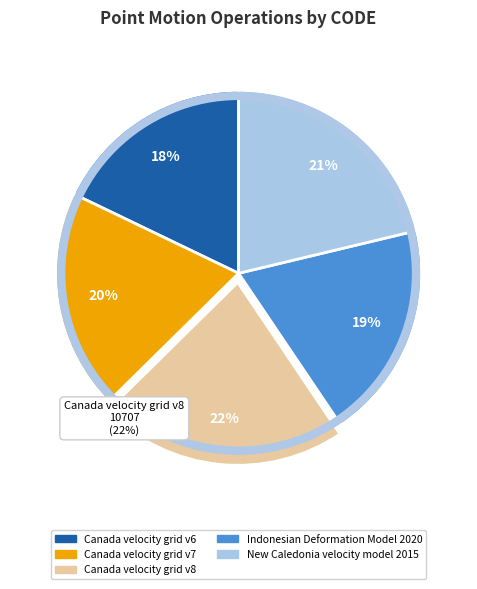

What is the smallest slice in the pie chart?

Canada velocity grid v6